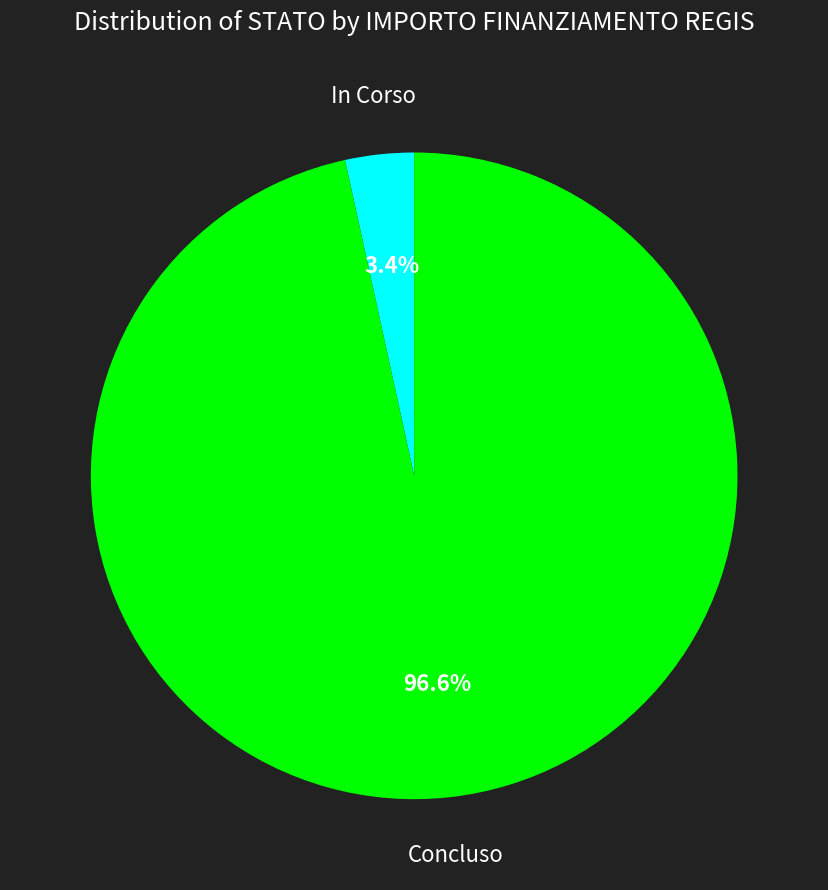

Does any single category account for the majority?

Yes